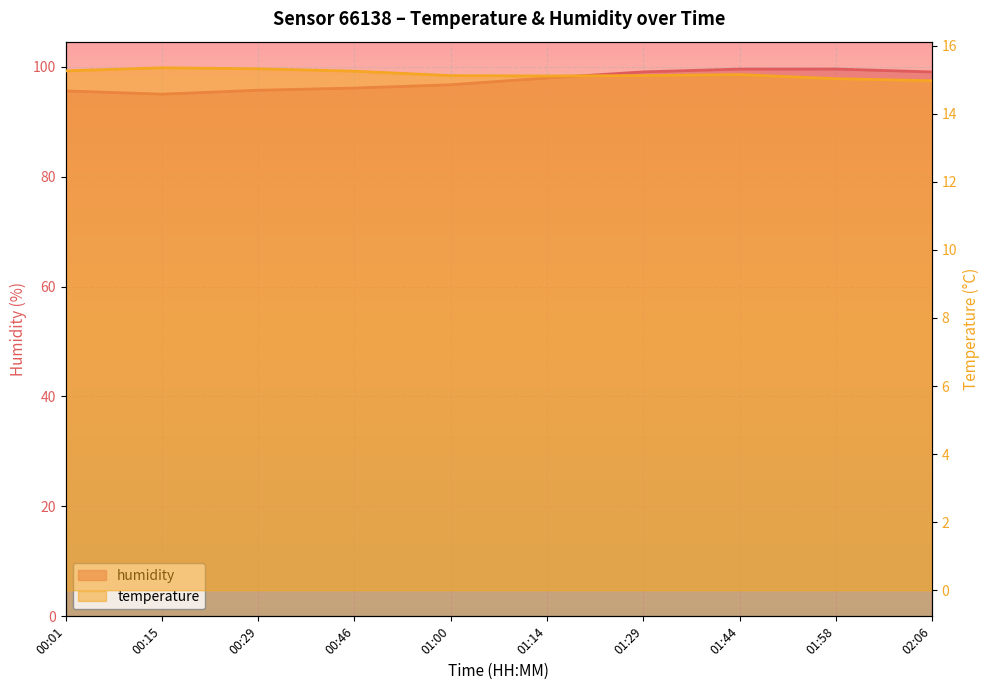

What is the maximum value for humidity?

99.6